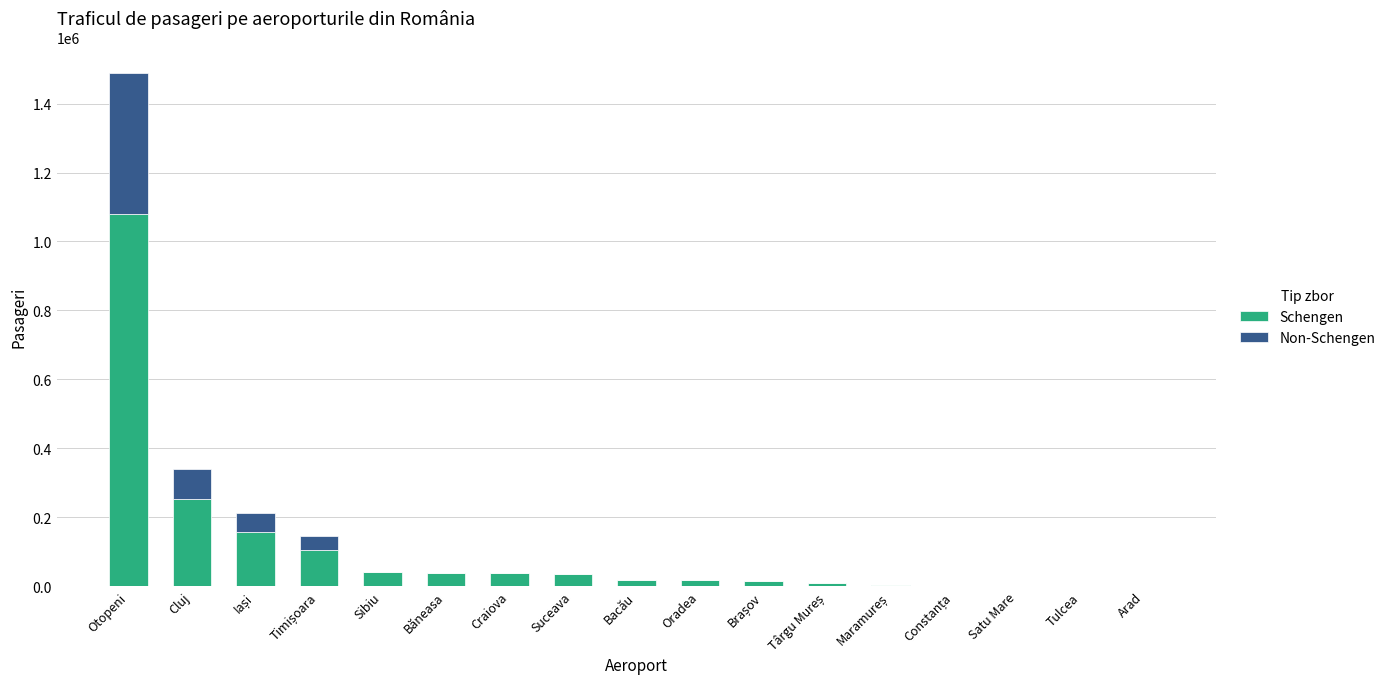

The value of Schengen at Sibiu is 39755. True or false?

True